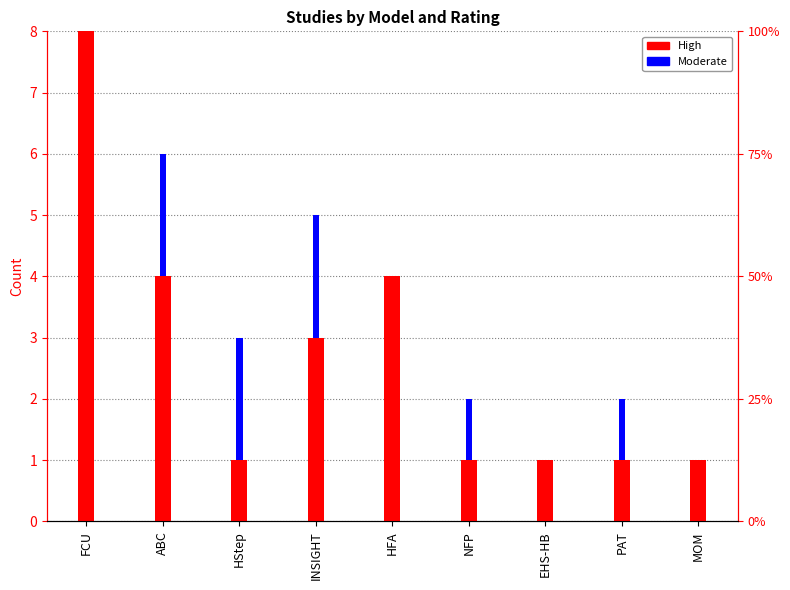

How many categories are shown in the chart?

9